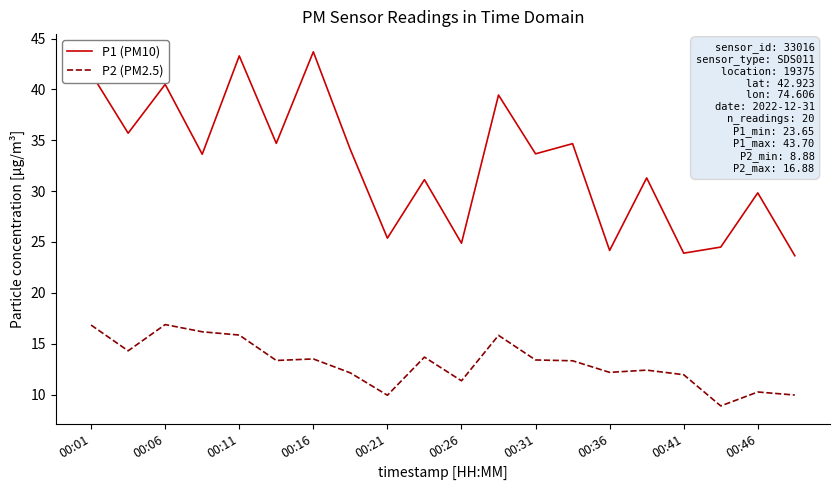

What is the highest value of the P2 (PM2.5) series?

16.9